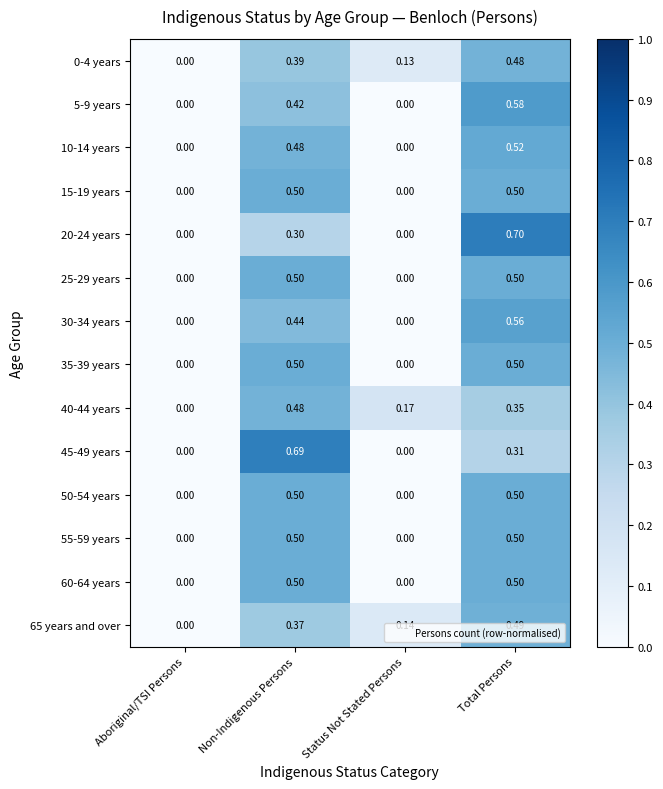

Which series has the widest spread of values?

20-24 years